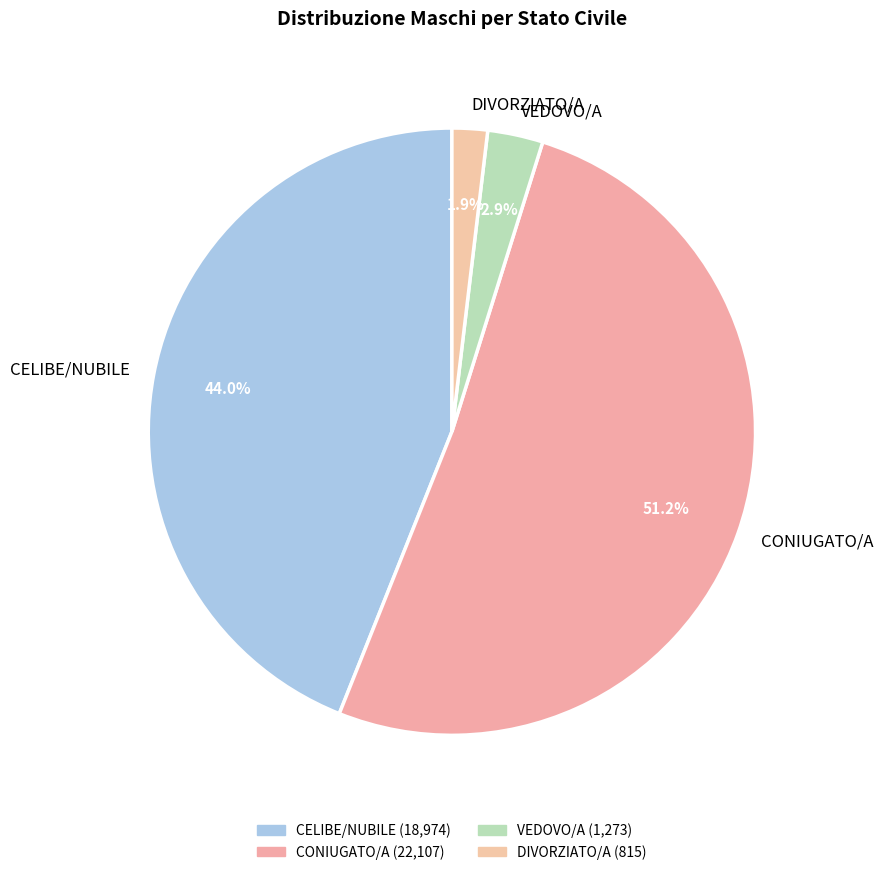

To the nearest percent, what is the combined percentage of CELIBE/NUBILE and CONIUGATO/A?

95%